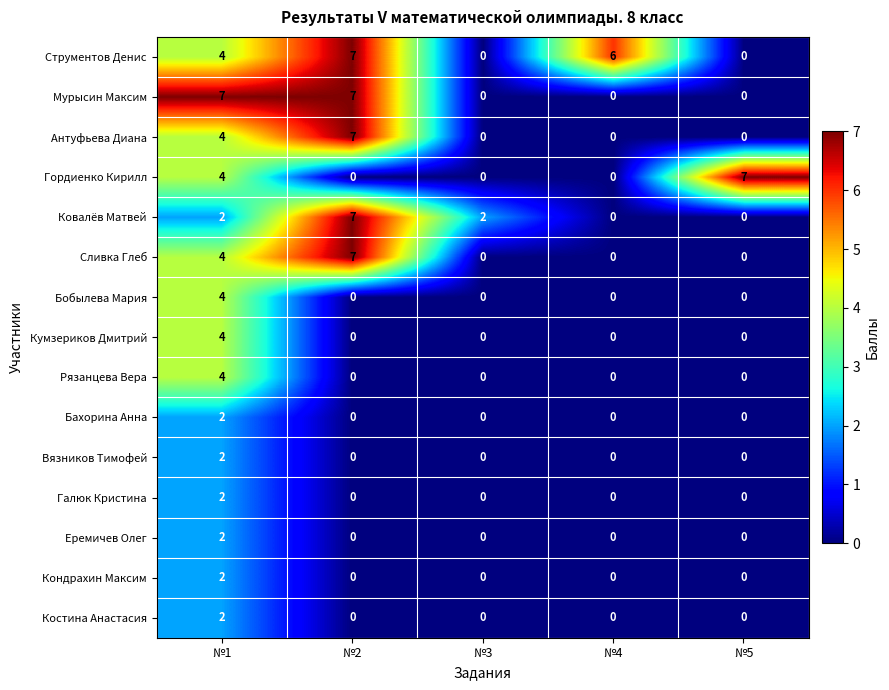

The Бобылева Мария series shows 2 at №5. True or false?

False